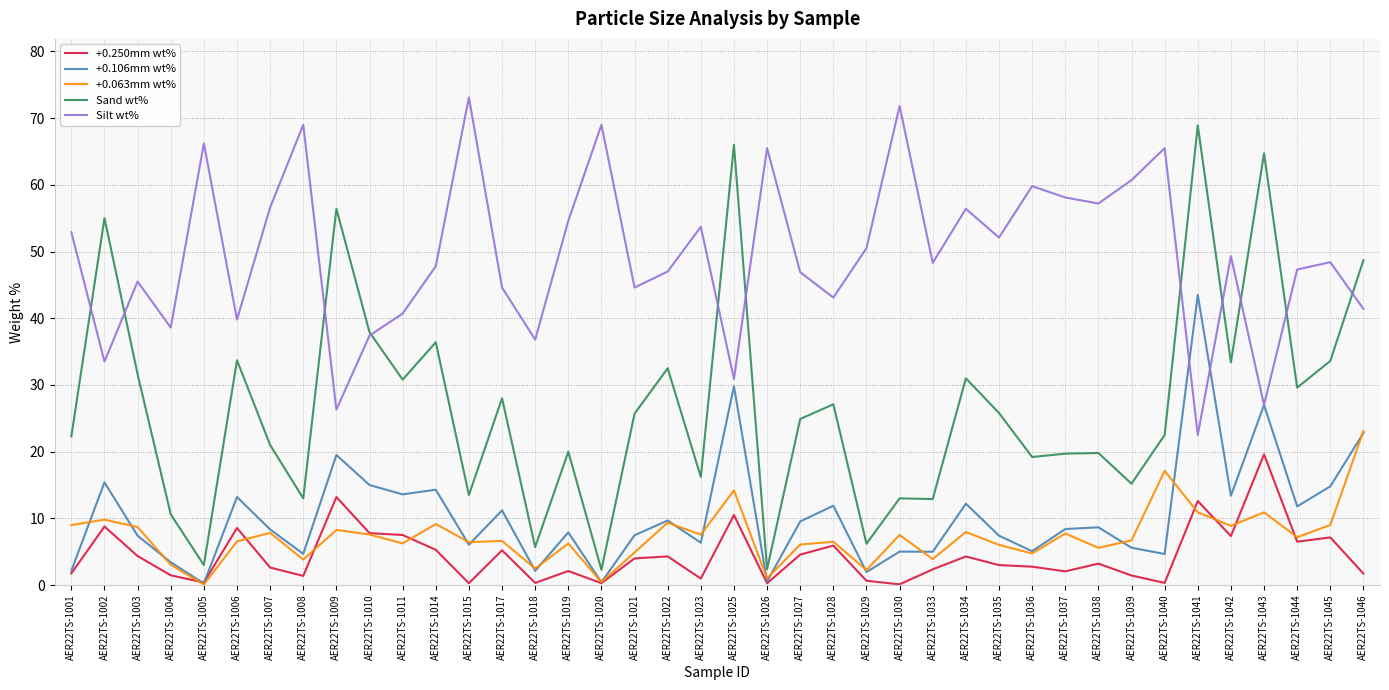

Which series has the largest range (max minus min)?

Sand wt%